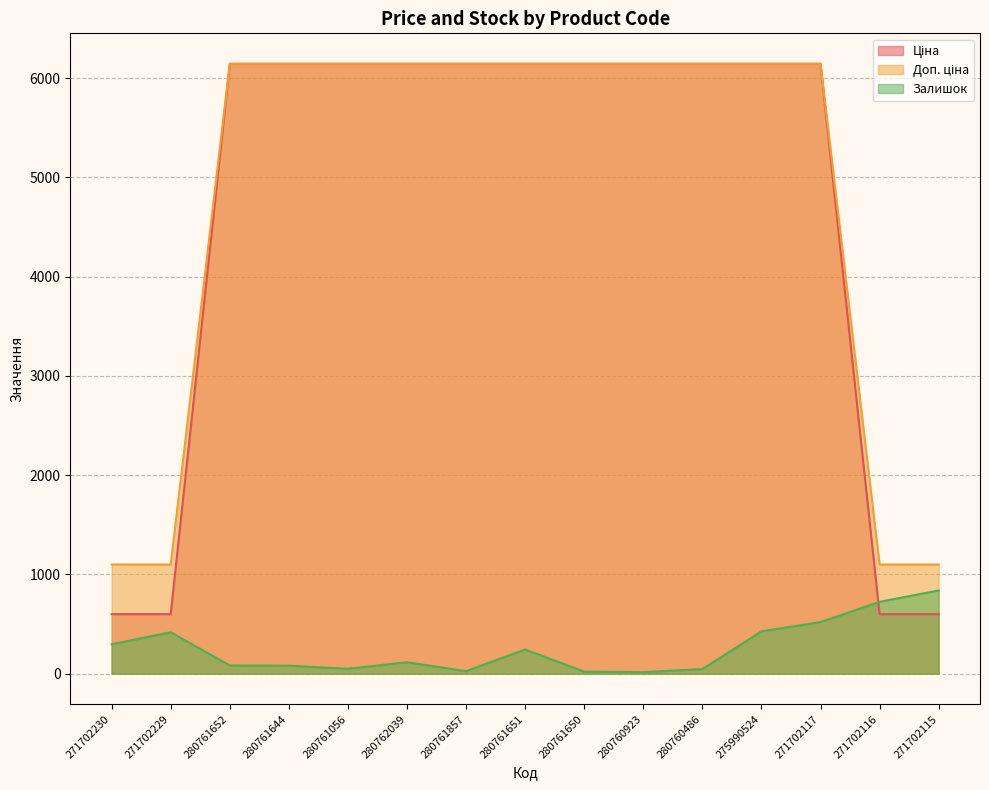

How many data points in Залишок are less than 116?

7